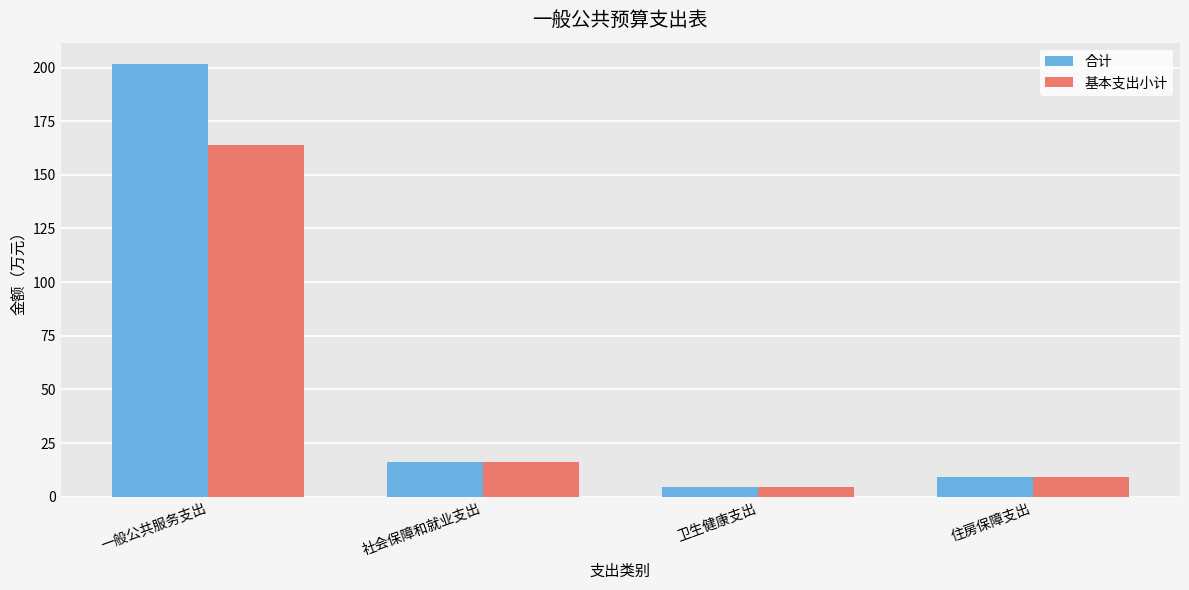

What is the greatest value displayed?

201.5